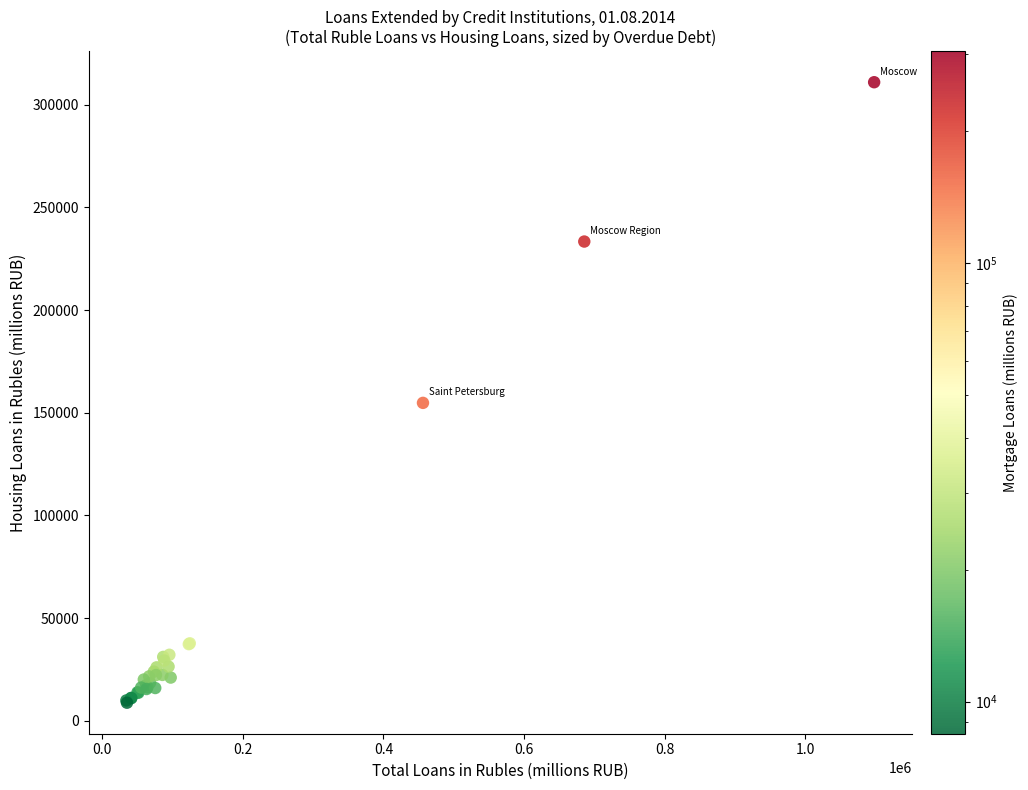

What Y value in the scatter plot is closest to 159892?

154819